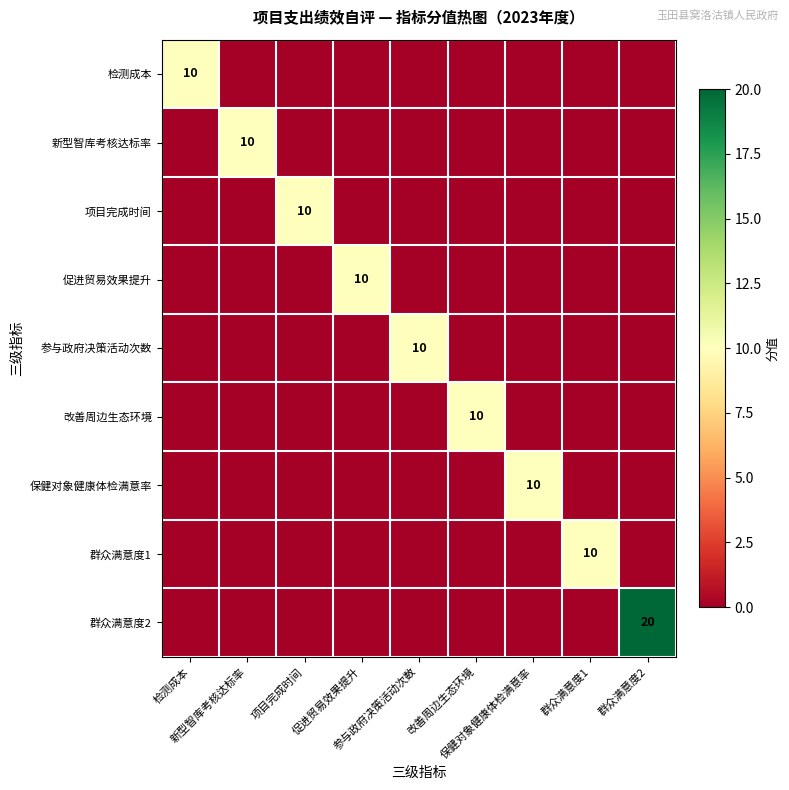

How many positive values does the 促进贸易效果提升 series have?

1